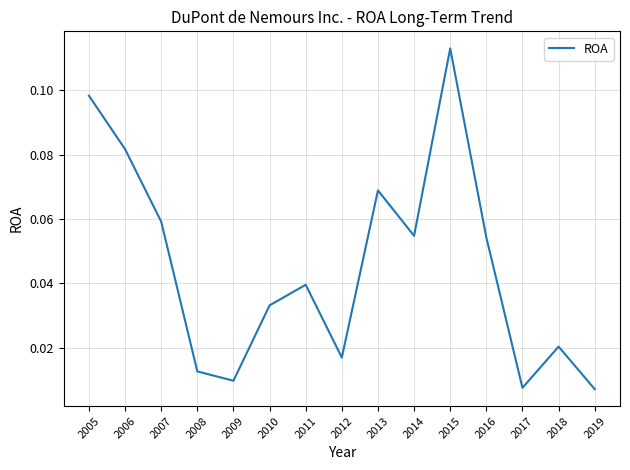

Between 2013 and 2005, which is larger?

2005